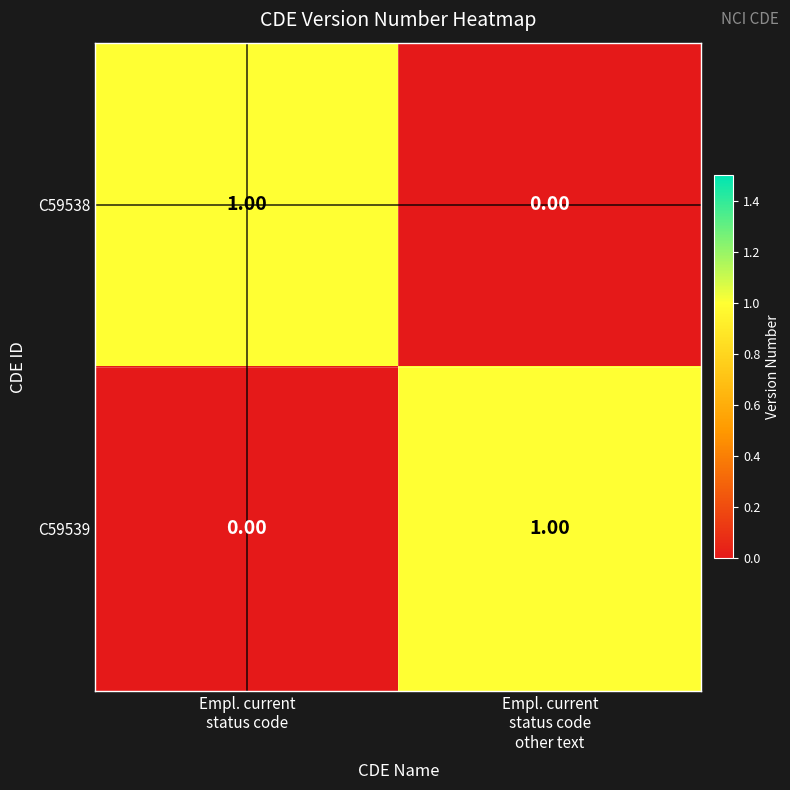

How many values in the C59538 series are below 1?

1